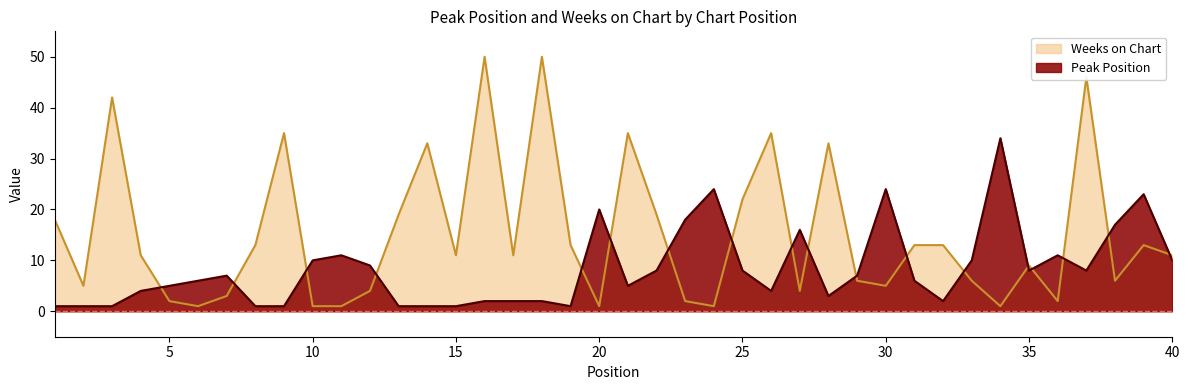

True or false: Weeks on Chart has a value of 14 at 28.

False